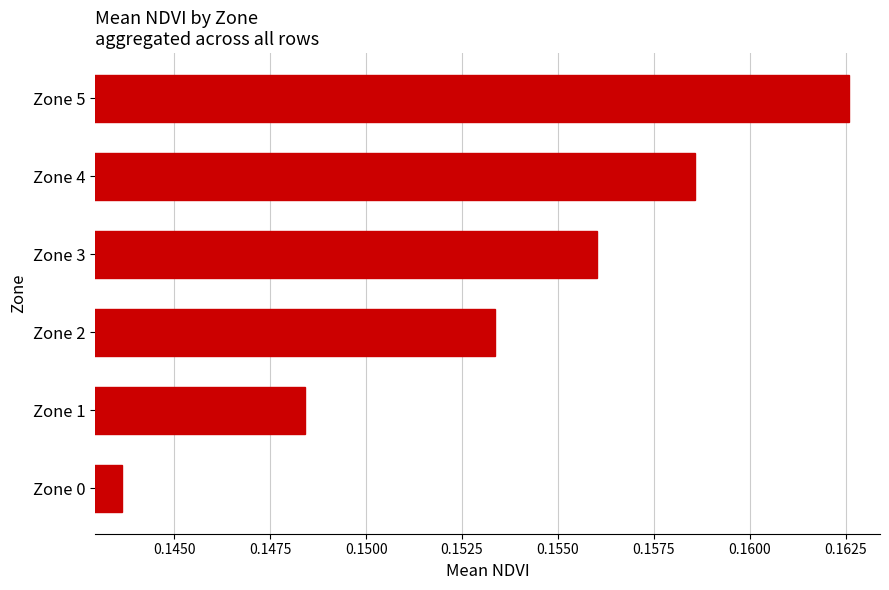

At which category does the chart reach its peak across all series?

Zone 5